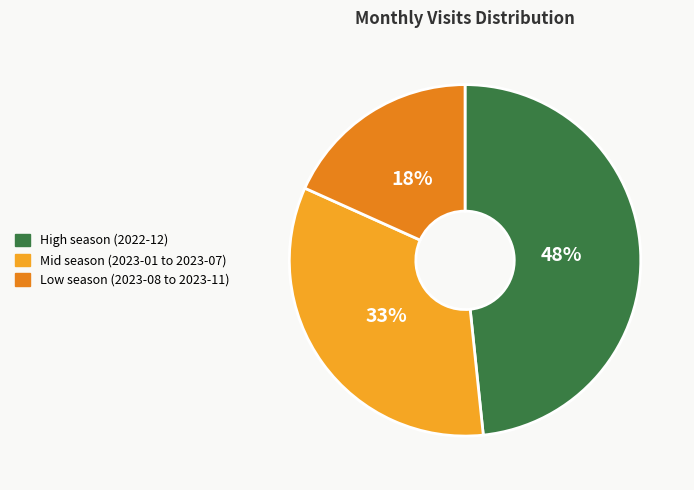

Count the number of slices in the pie.

3